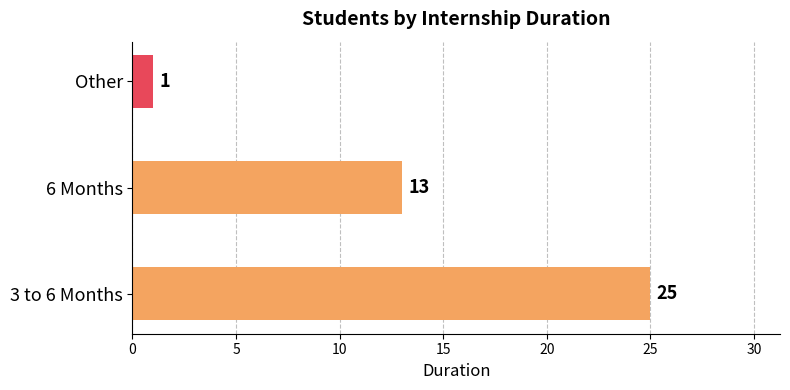

Reading bottom to top, list all the values displayed in this chart.

25	13	1